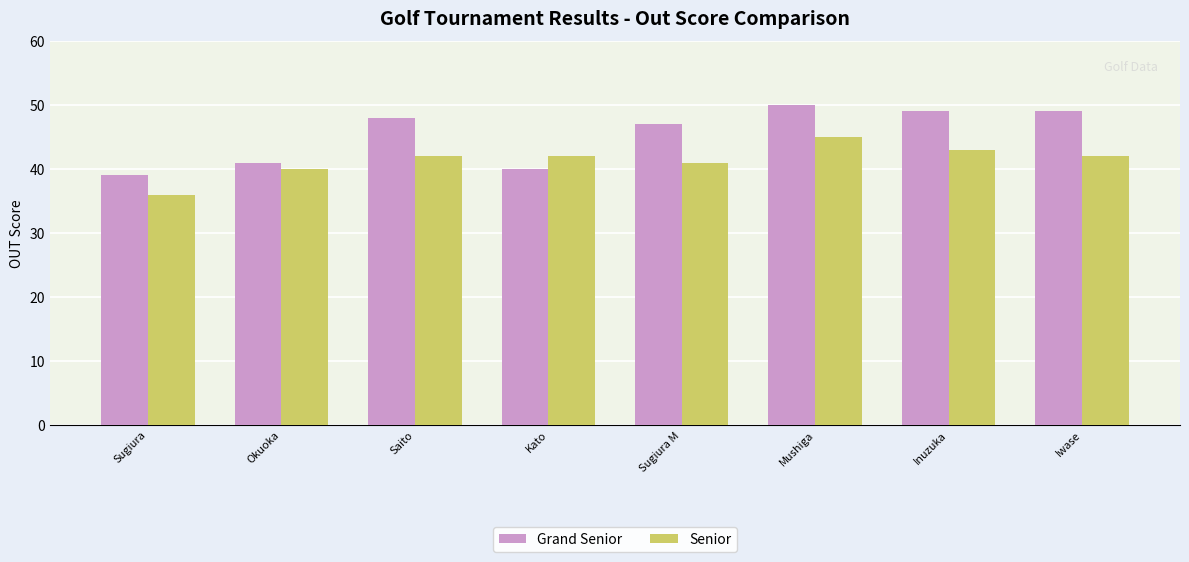

Does the chart contain any negative values?

No